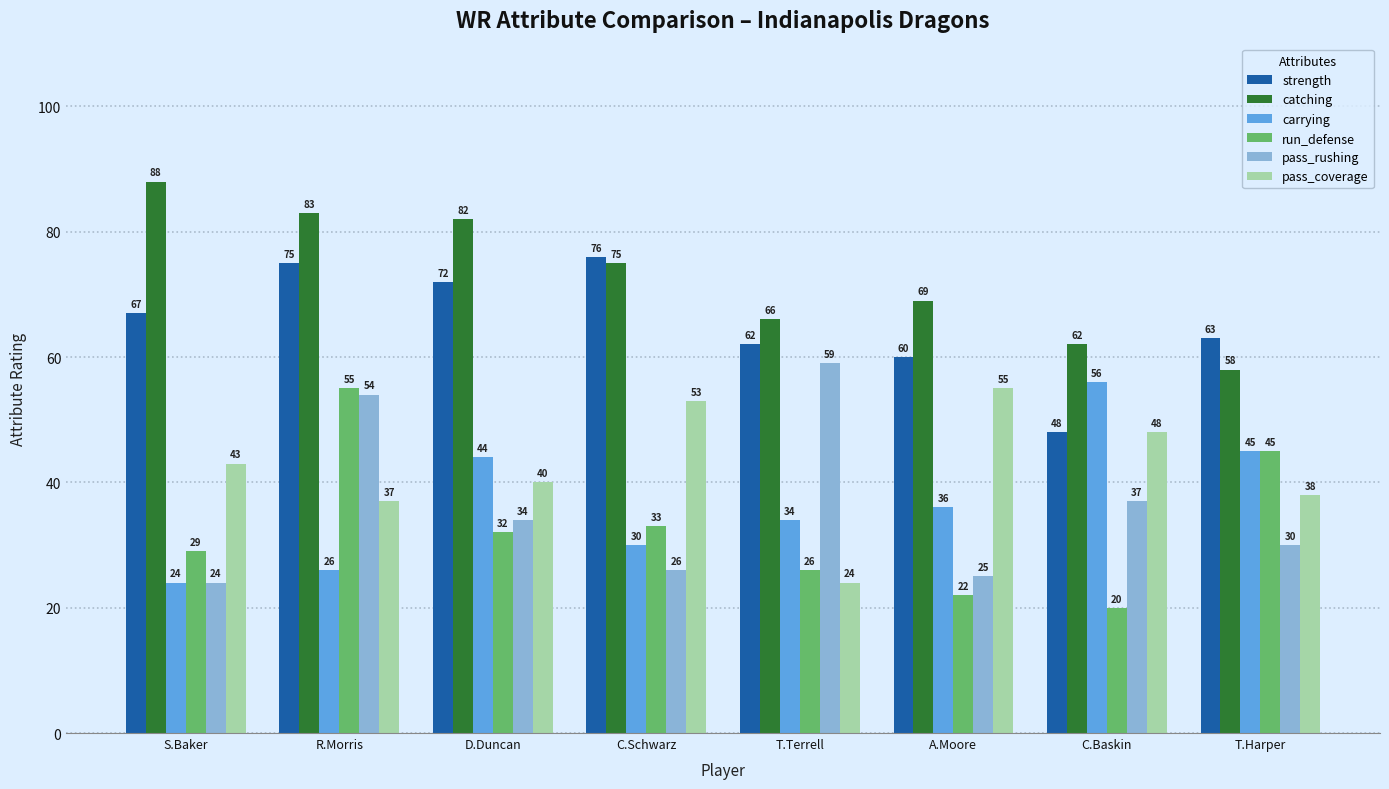

What is the label of the 3rd bar from the right?

A.Moore